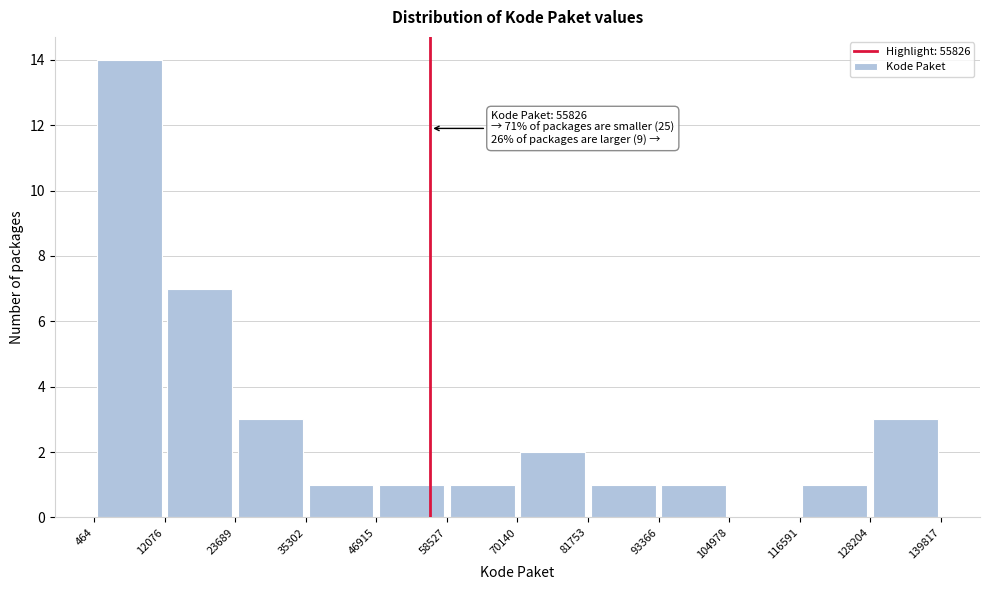

Over which range of the x-axis is the bar tallest?

464 to 12076